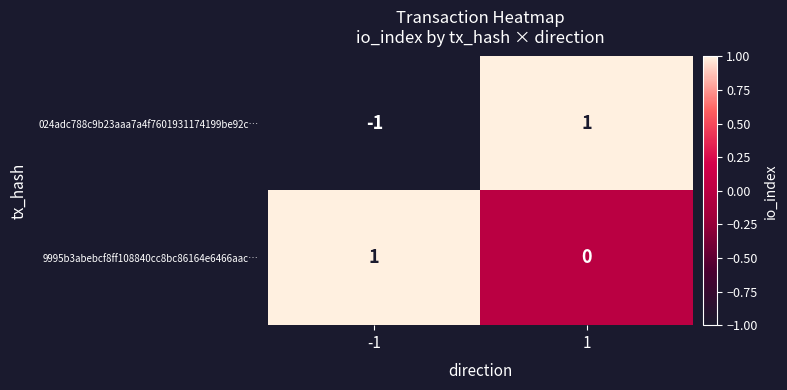

Is the value of 024adc788c9b23aaa7a4f7601931174199be92c… at -1 greater than the value of 9995b3abebcf8ff108840cc8bc86164e6466aac… at 1?

No